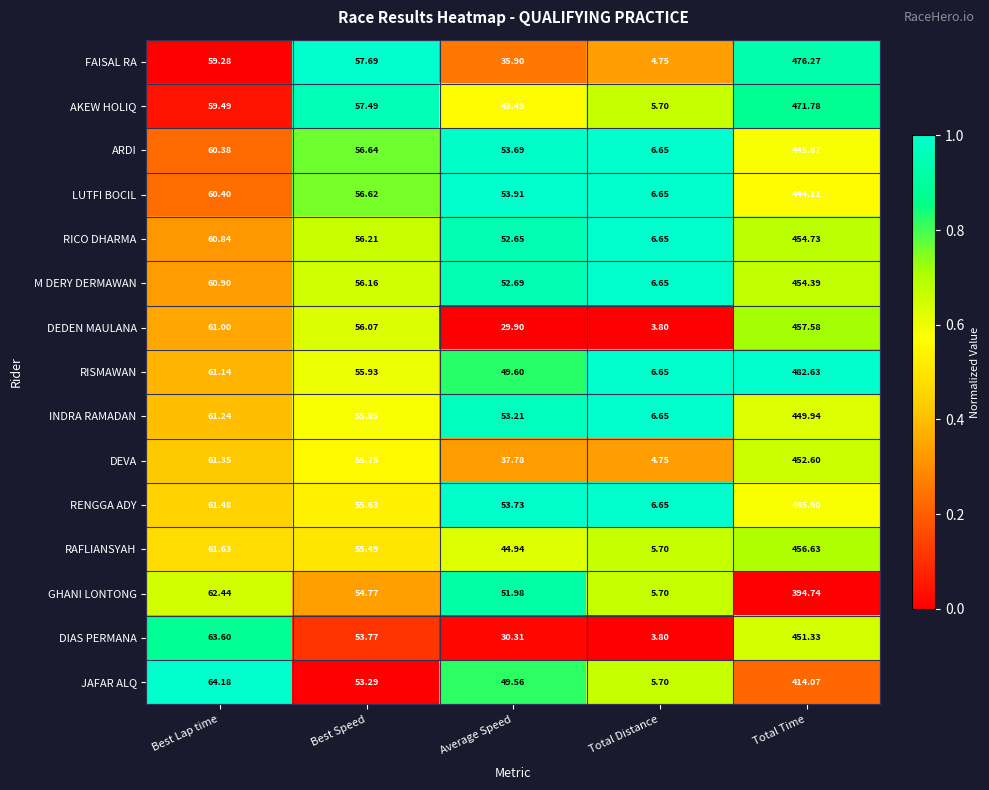

List the series in order of their peak value, lowest first.

GHANI LONTONG, JAFAR ALQ, LUTFI BOCIL, RENGGA ADY, ARDI, INDRA RAMADAN, DIAS PERMANA, DEVA, M DERY DERMAWAN, RICO DHARMA, RAFLIANSYAH, DEDEN MAULANA, AKEW HOLIQ, FAISAL RA, RISMAWAN